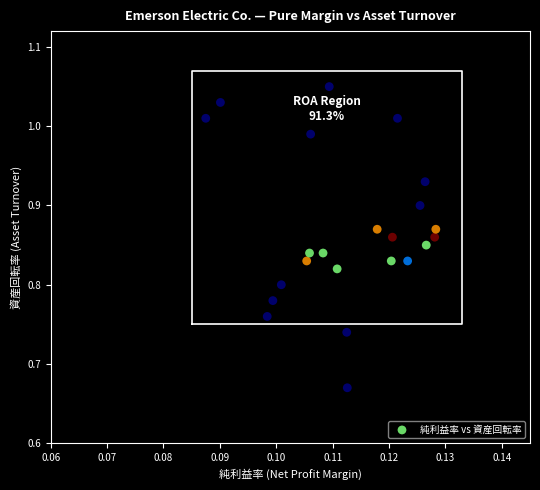

What is the range of Y values (max minus min)?

0.4